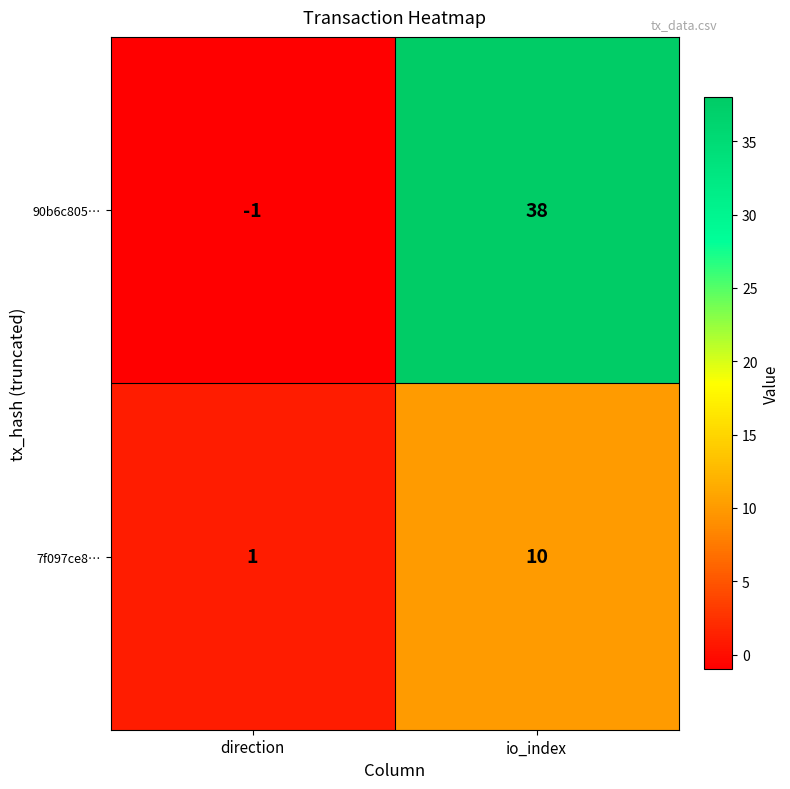

The 7f097ce8… series shows 14 at io_index. True or false?

False